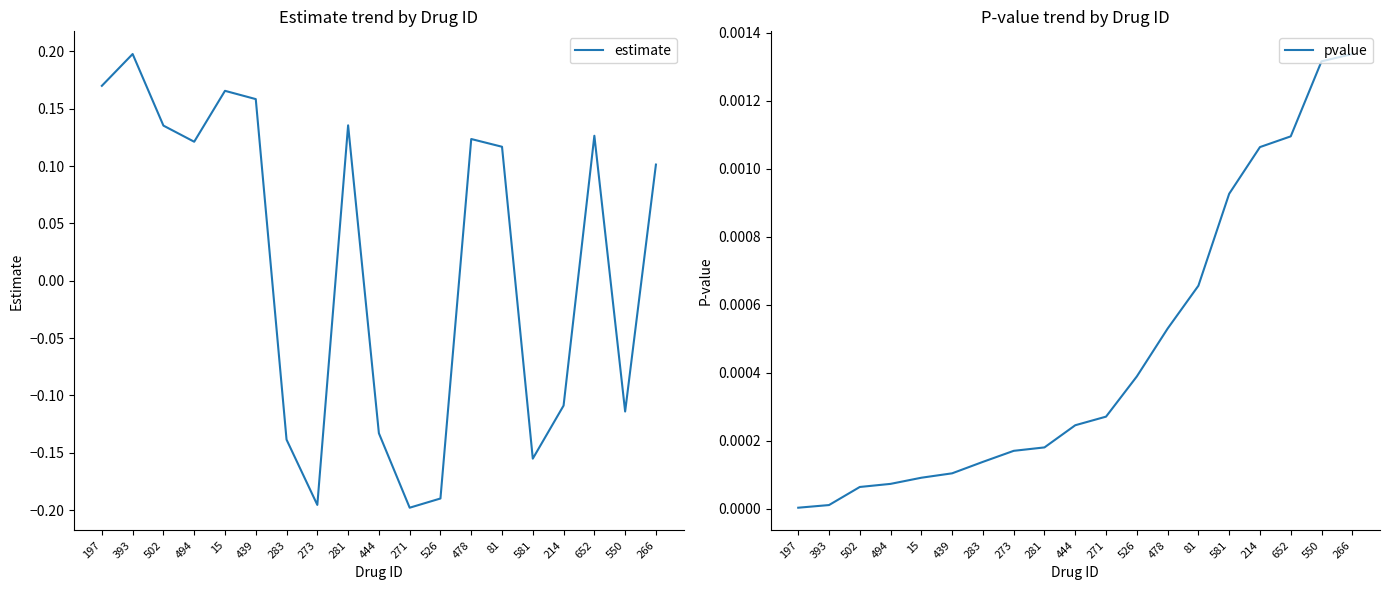

Where does the estimate series first go above 0?

197